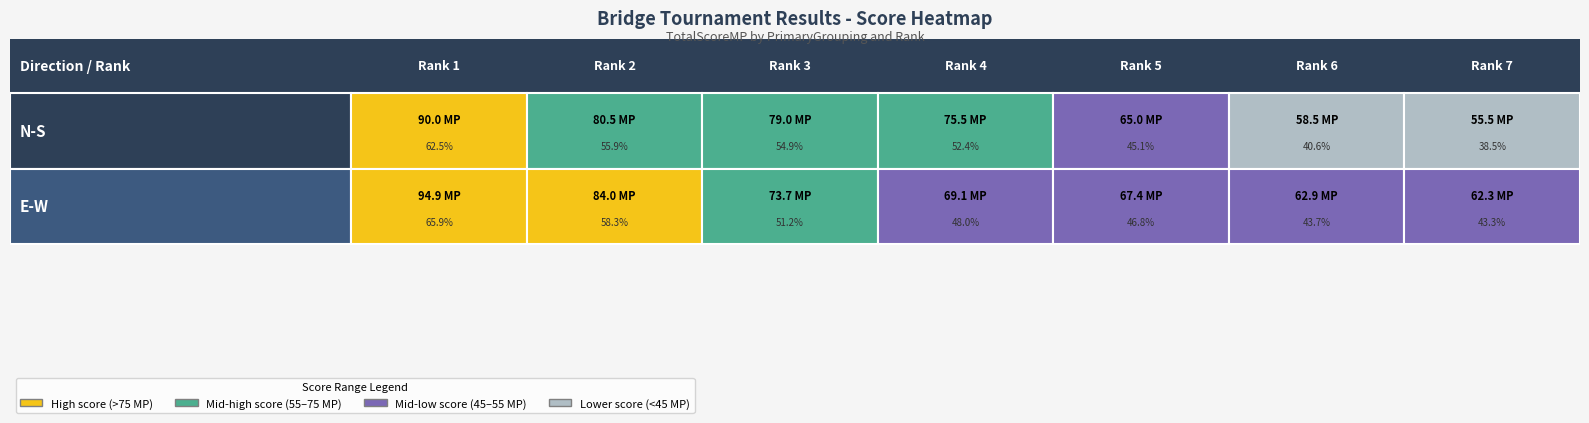

The value of E-W at Rank 1 is 94.9. True or false?

True